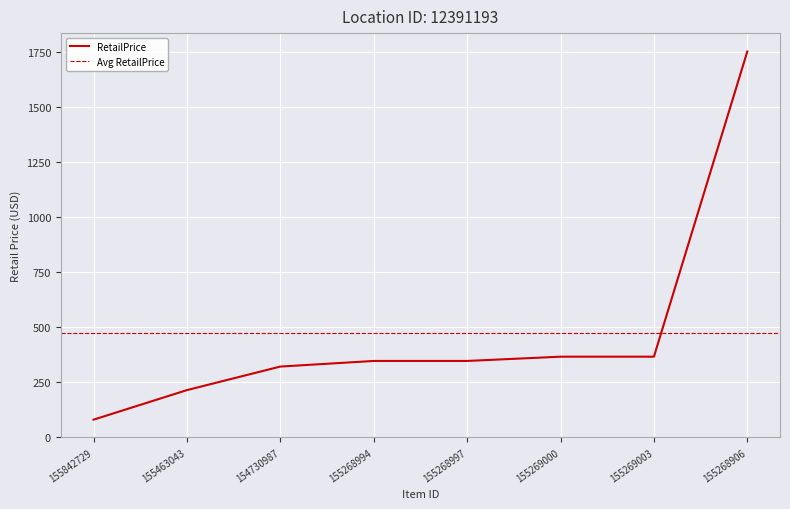

True or false: there are more than 0 points higher than both neighbors.

False